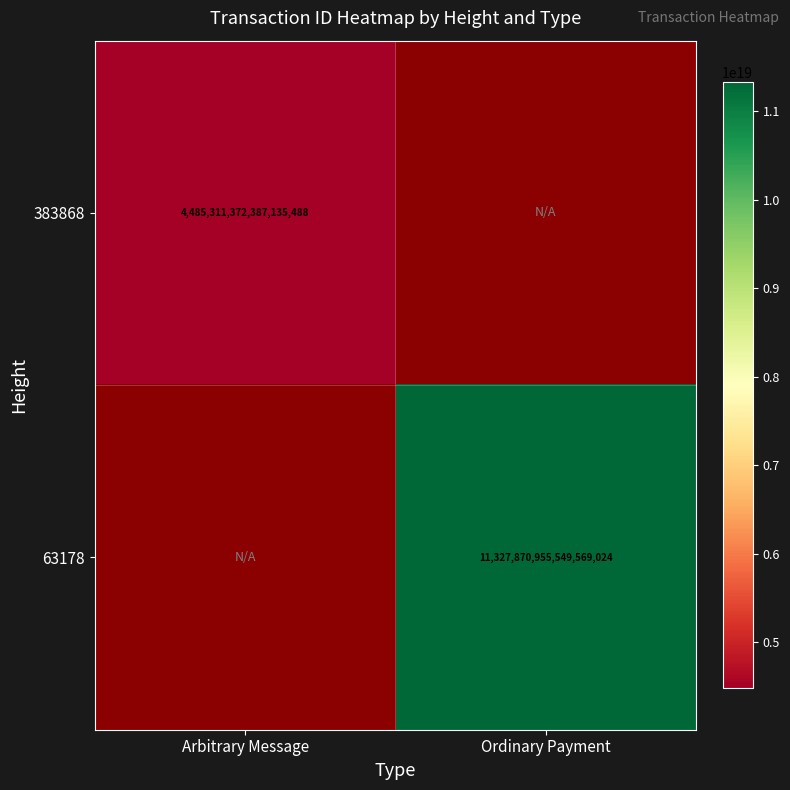

At how many categories does at least one series exceed 5750866998722031616?

1